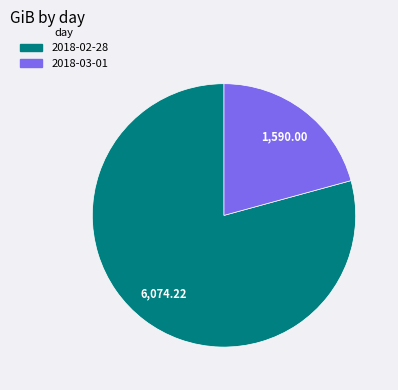

Which category has the smallest portion of the pie?

2018-03-01